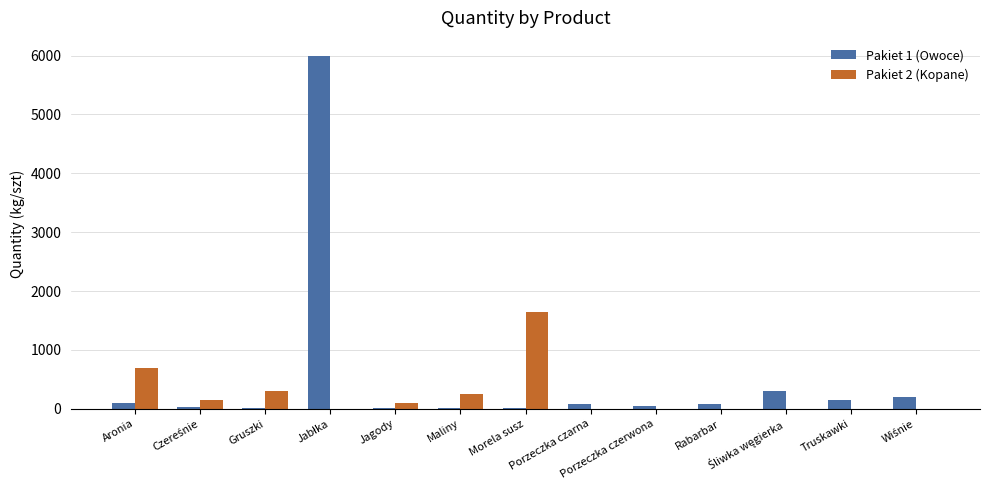

What is the maximum value shown in the chart?

6000